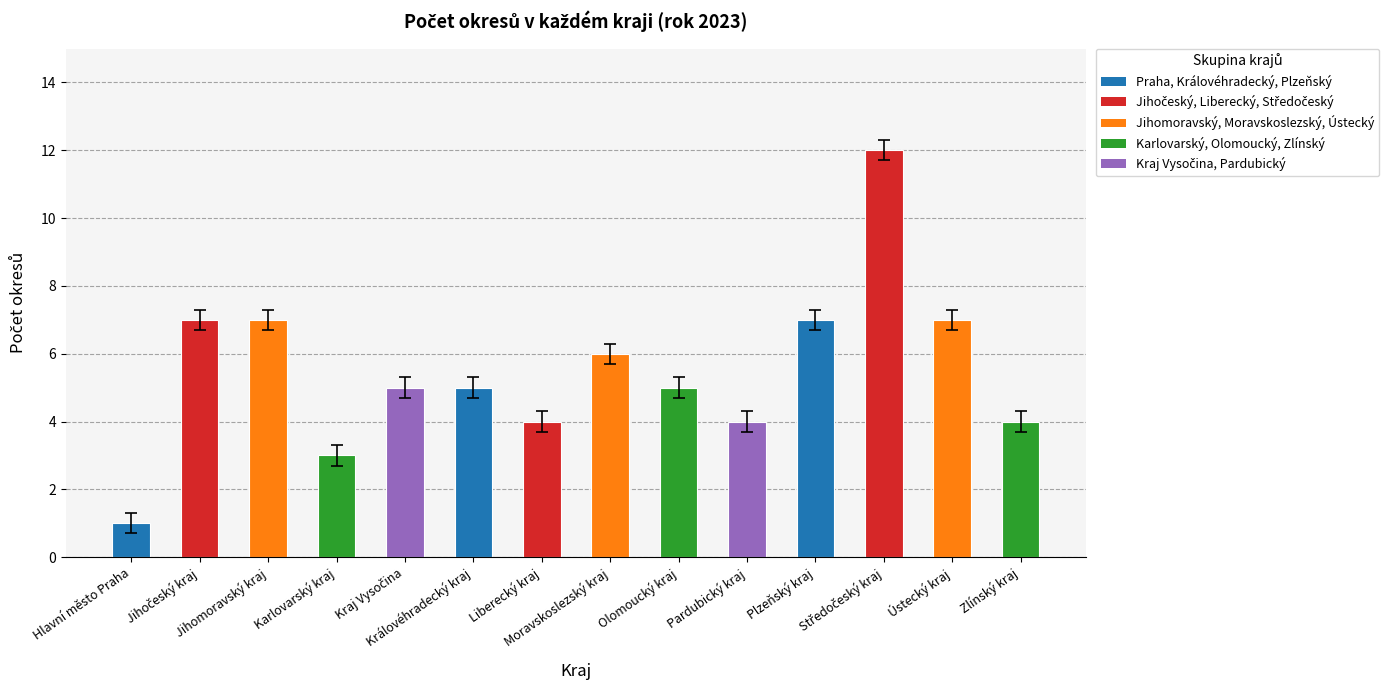

What is the approximate value at Olomoucký kraj?

5